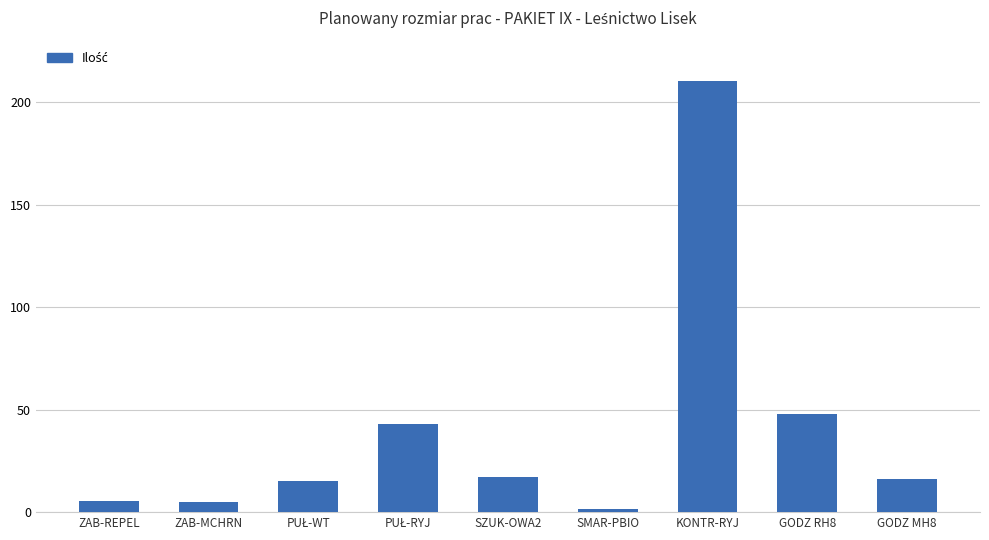

True or false: the data shows 4.7 at GODZ MH8.

False